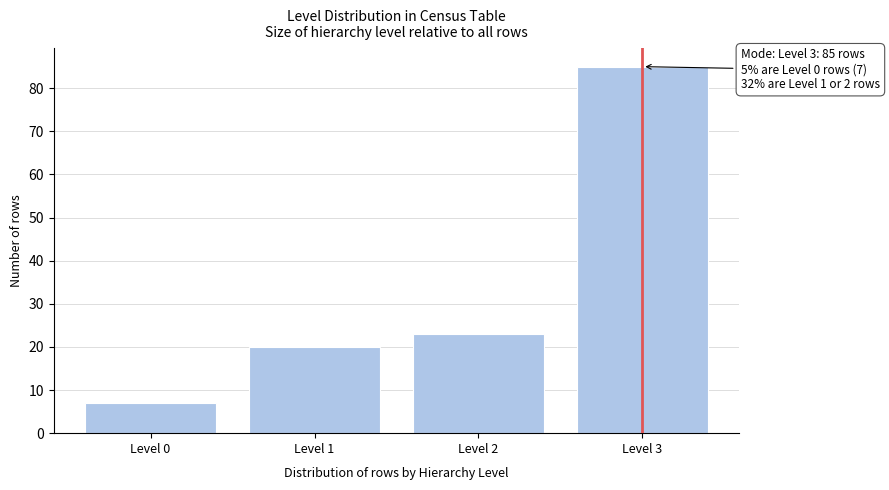

Over which range of the x-axis is the bar tallest?

2.5 to 3.5